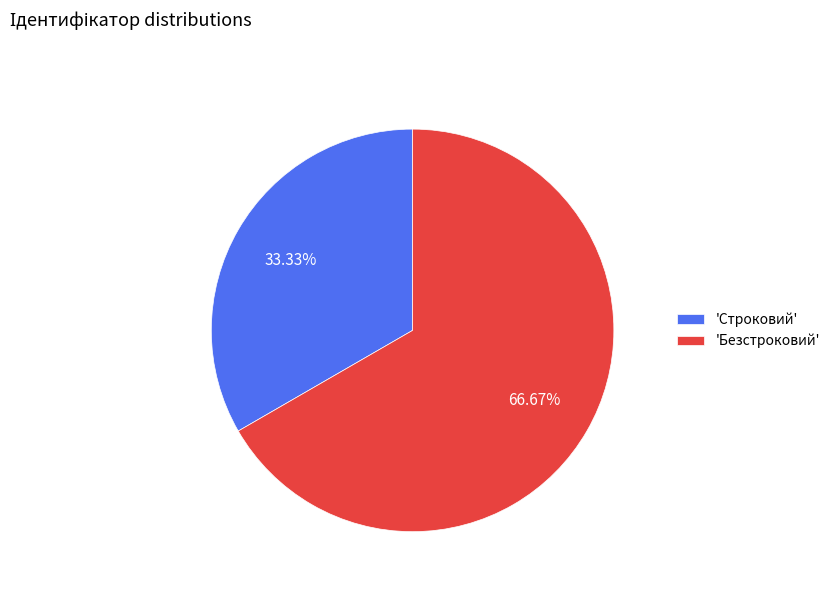

Rank the categories by value from lowest to highest.

'Строковий', 'Безстроковий'